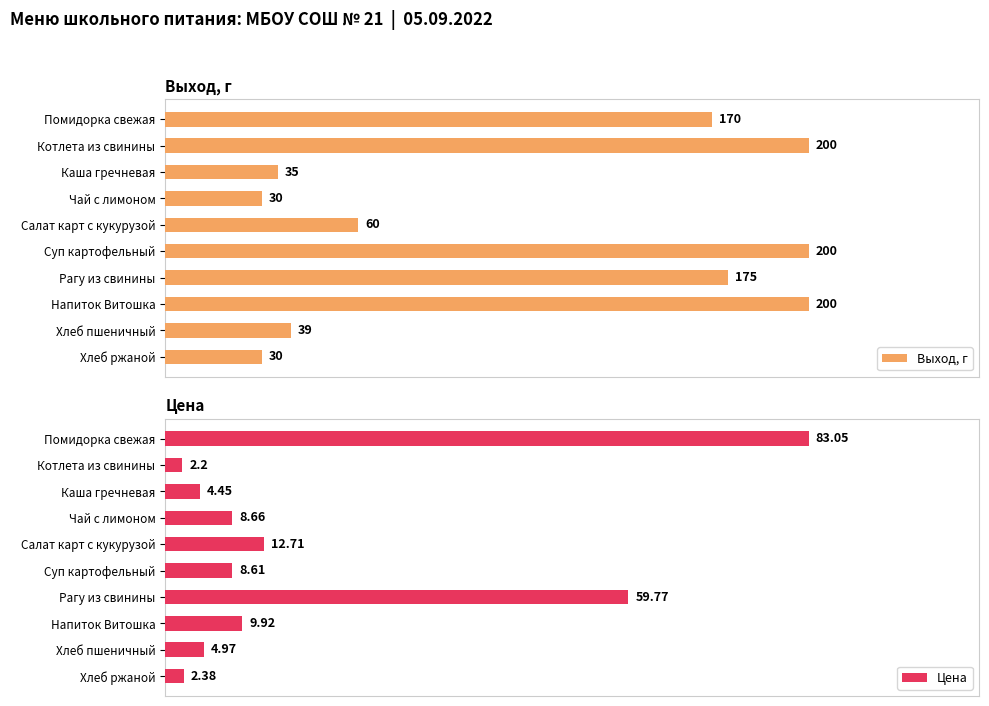

List the labels in order of Цена value, smallest first.

Котлета из свинины, Хлеб ржаной, Каша гречневая, Хлеб пшеничный, Суп картофельный, Чай с лимоном, Напиток Витошка, Салат карт с кукурузой, Рагу из свинины, Помидорка свежая